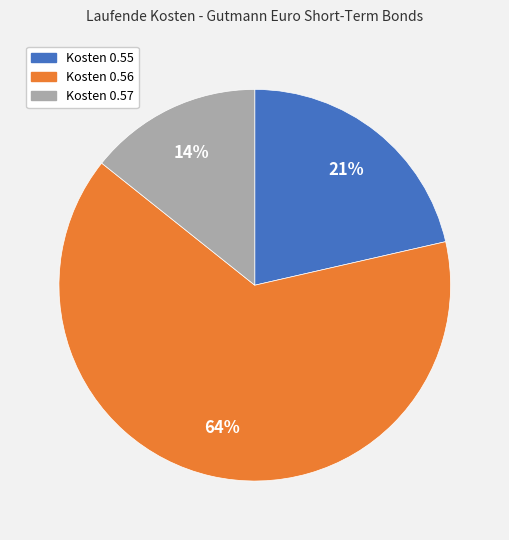

Is there a majority slice in this chart?

Yes